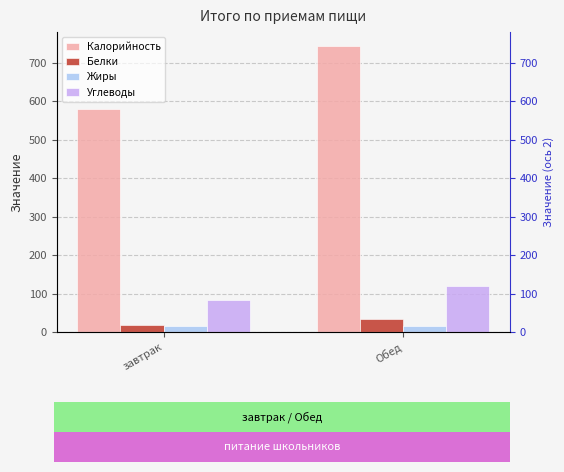

The value of Калорийность at завтрак is 203.3. True or false?

False